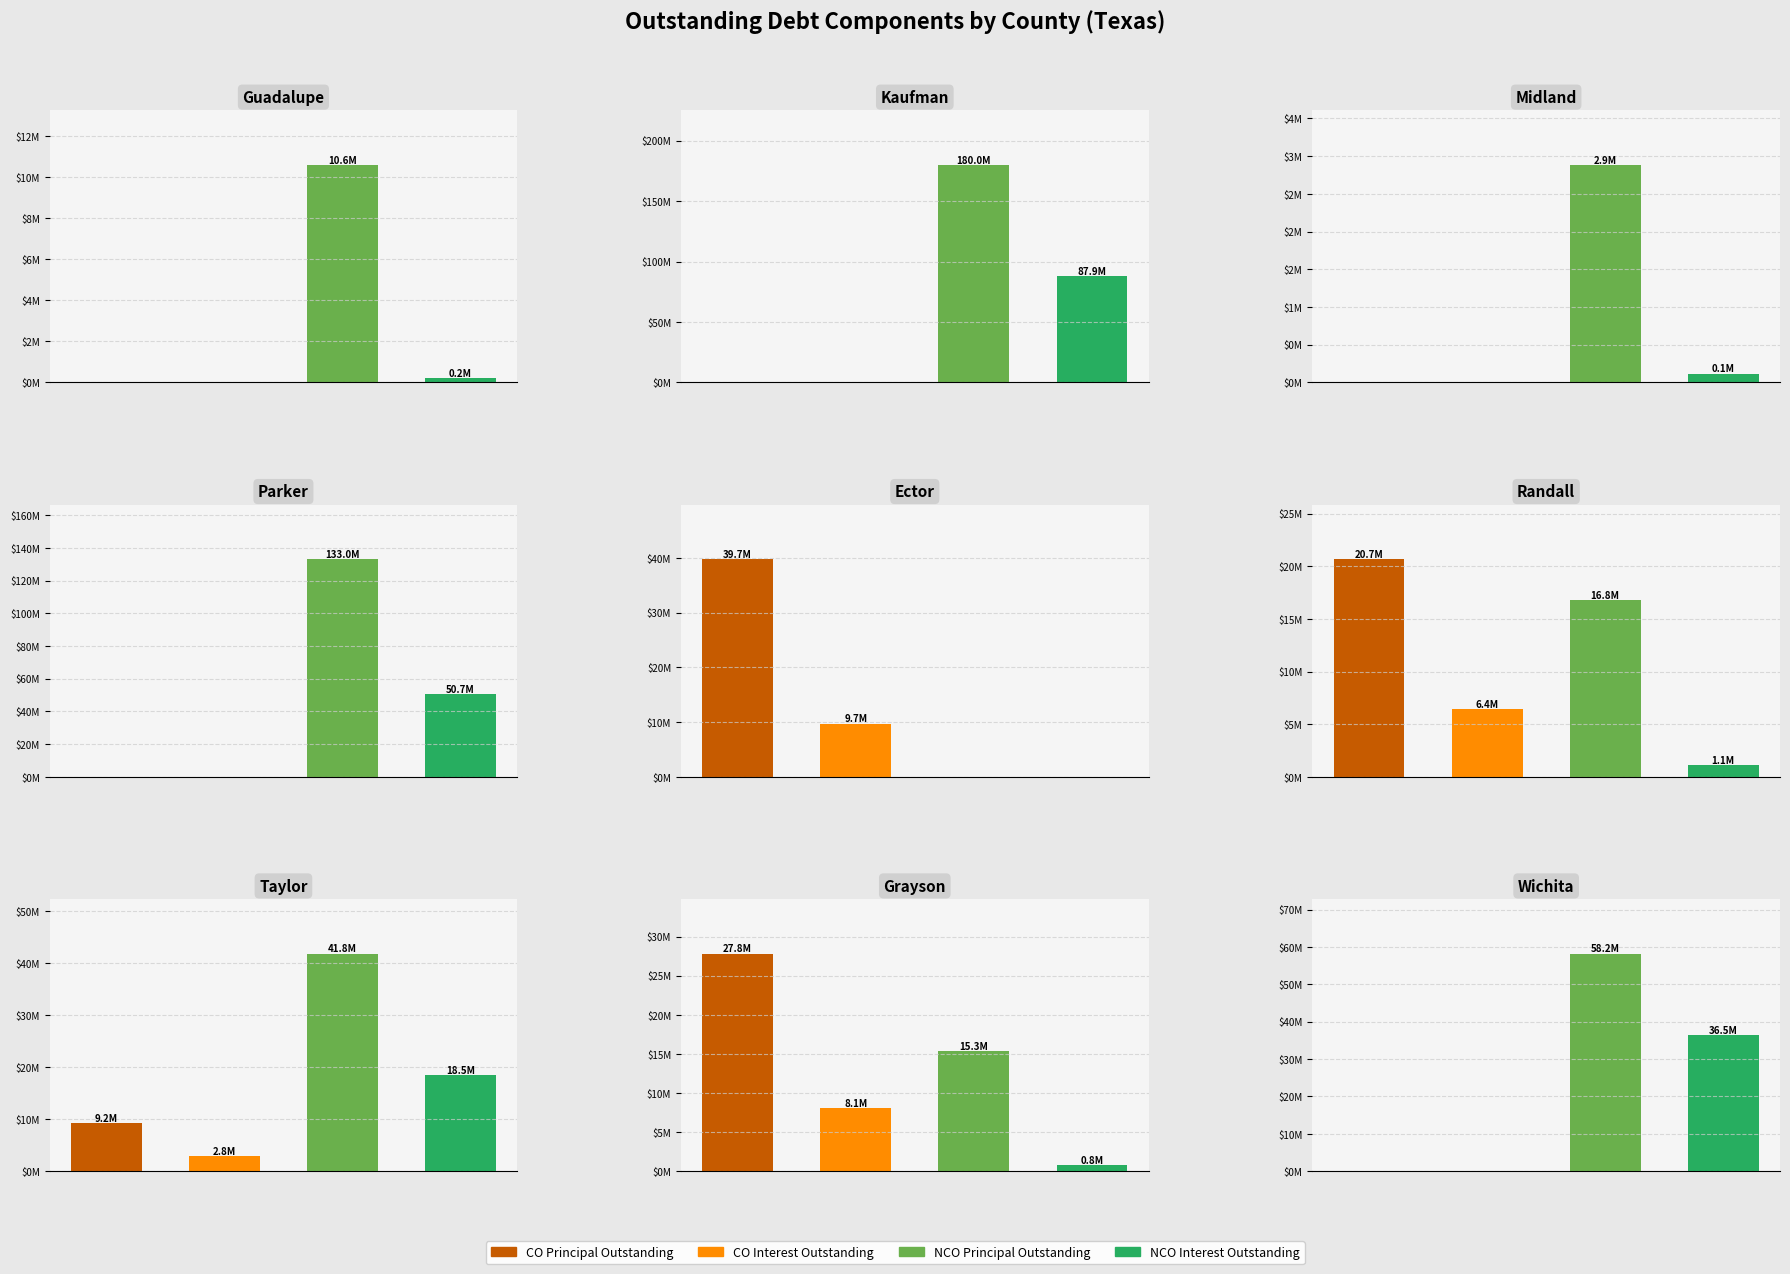

What is the value of the NCOPrincipalOutstanding bar at the 1st from the left?

10610000.0